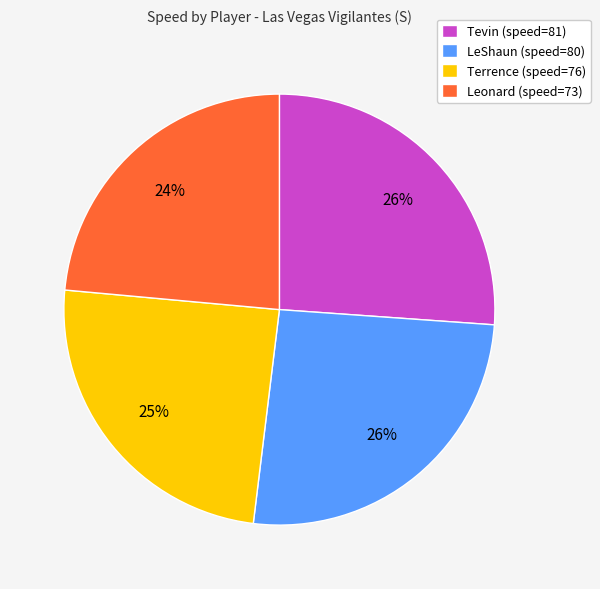

To the nearest percent, what is the combined percentage of LeShaun (speed=80) and Terrence (speed=76)?

50%